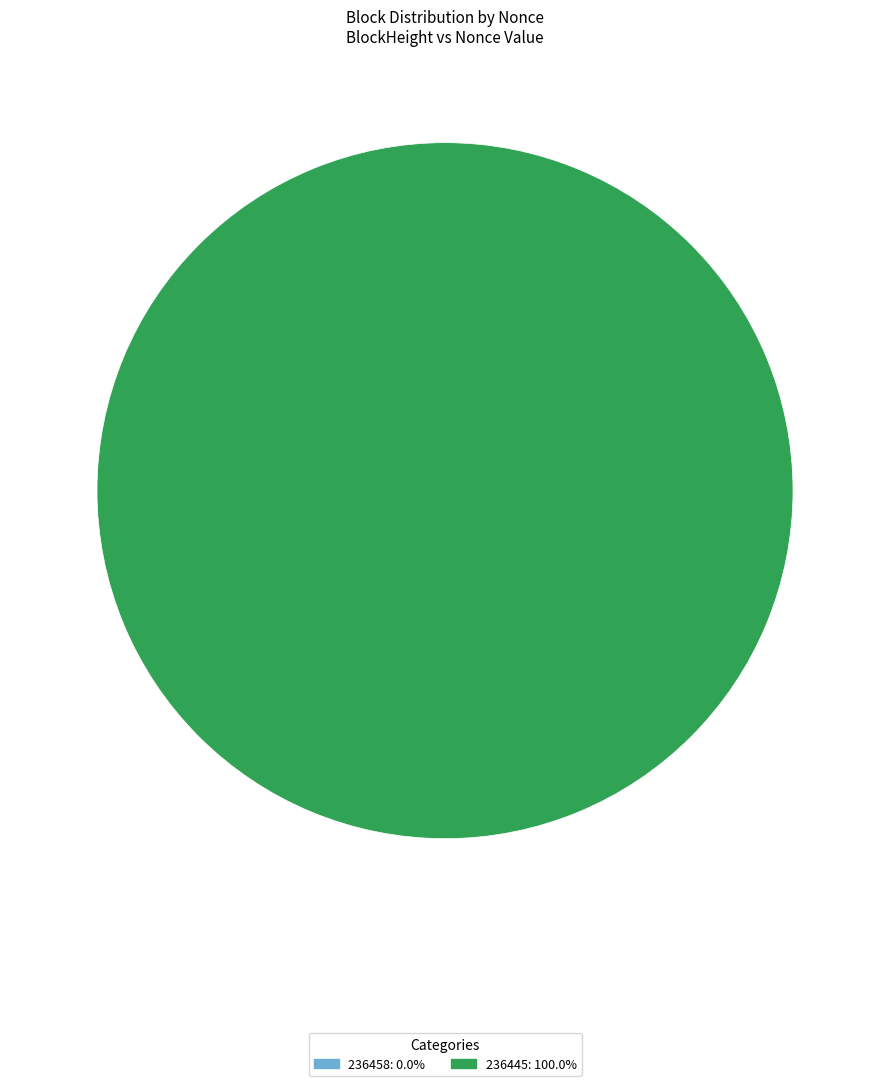

Is there any slice that represents more than half of the pie?

Yes